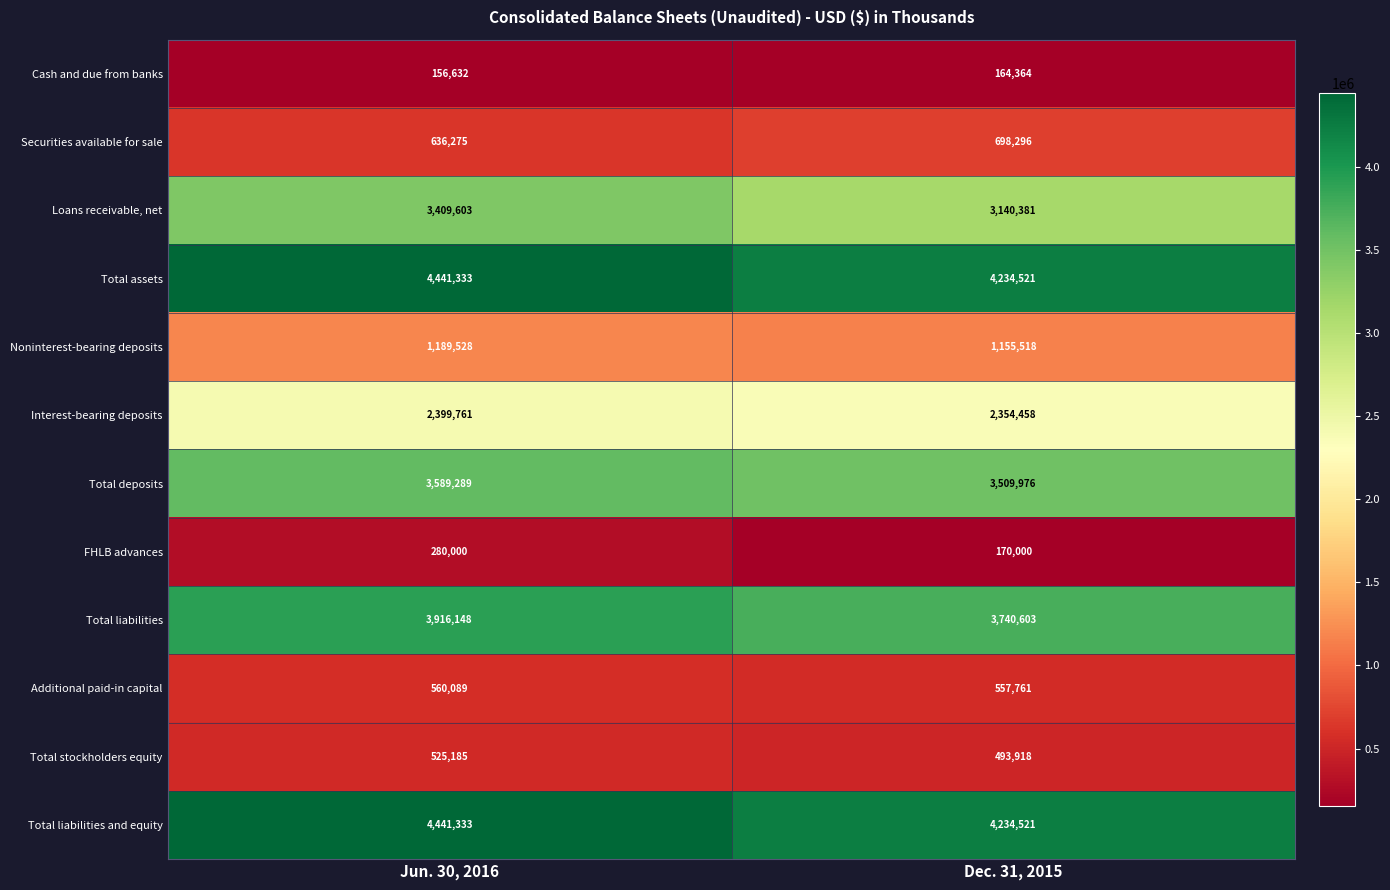

Rank the categories by Additional paid-in capital value from highest to lowest.

Jun. 30, 2016, Dec. 31, 2015